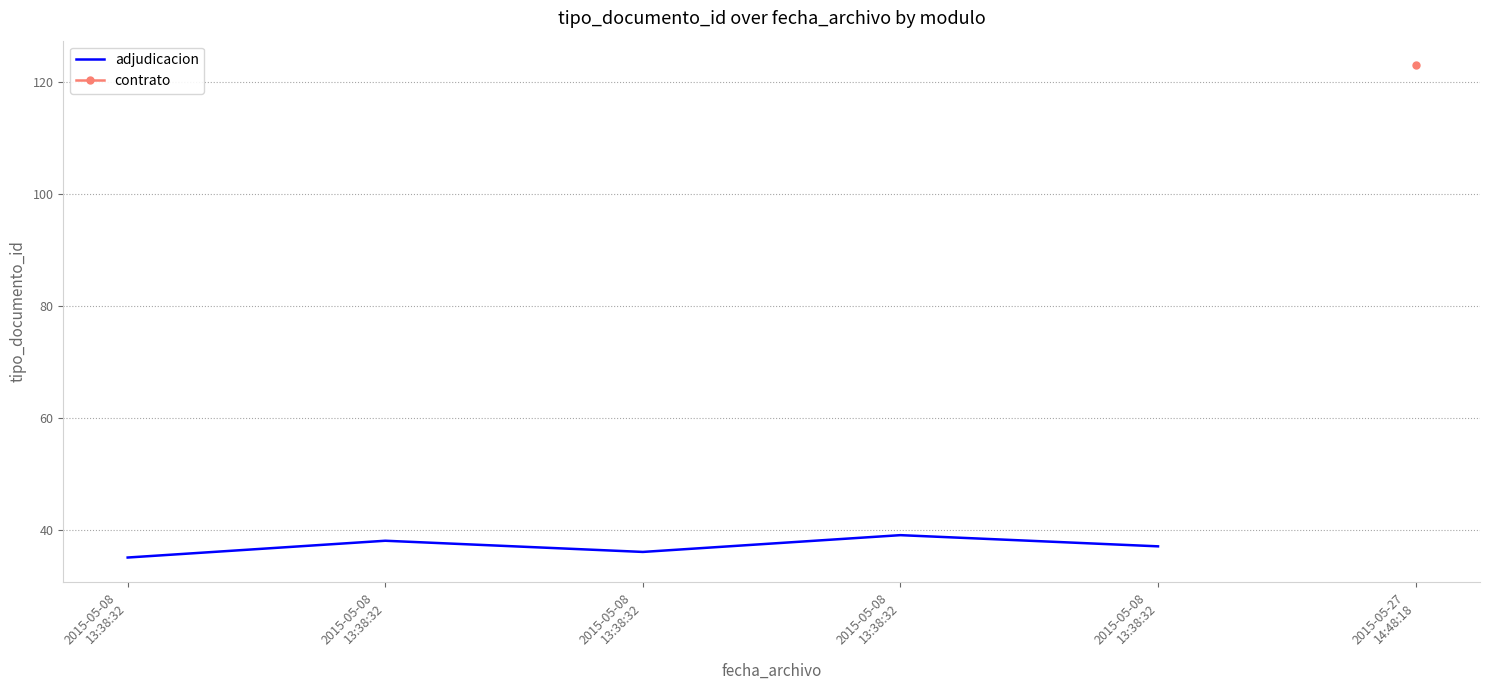

List the labels in order of value, smallest first.

2015-05-08
13:38:32, 2015-05-08
13:38:32, 2015-05-08
13:38:32, 2015-05-08
13:38:32, 2015-05-08
13:38:32